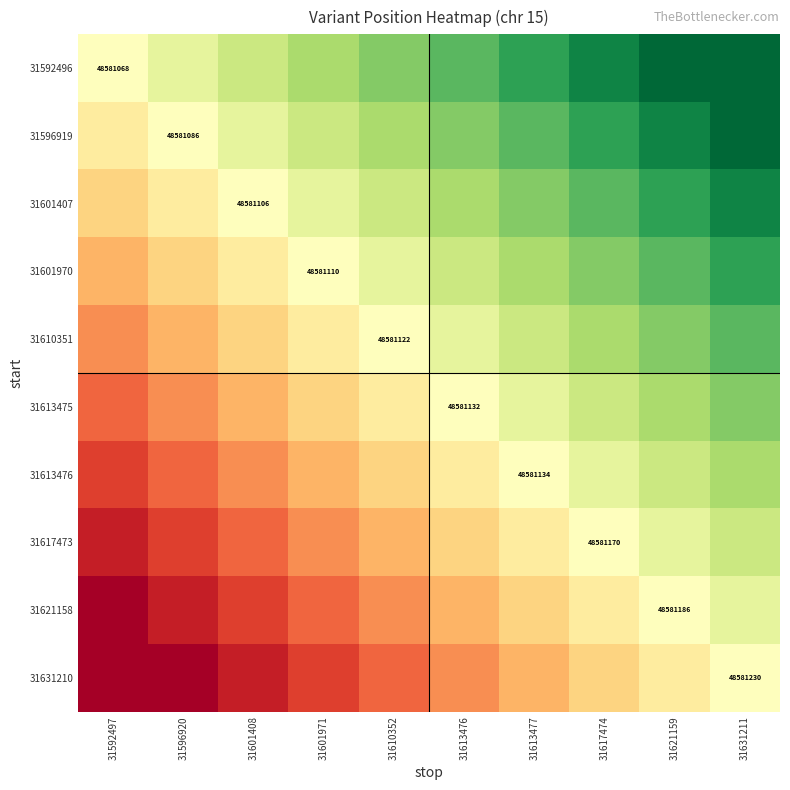

At which label does 31601407 reach its peak?

31631211